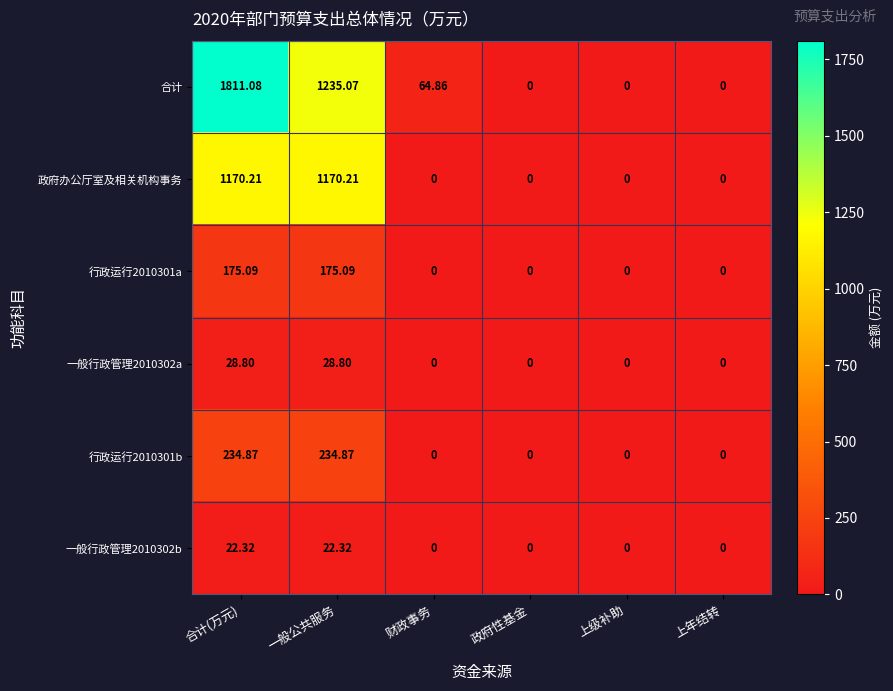

Which series has the widest spread of values?

合计